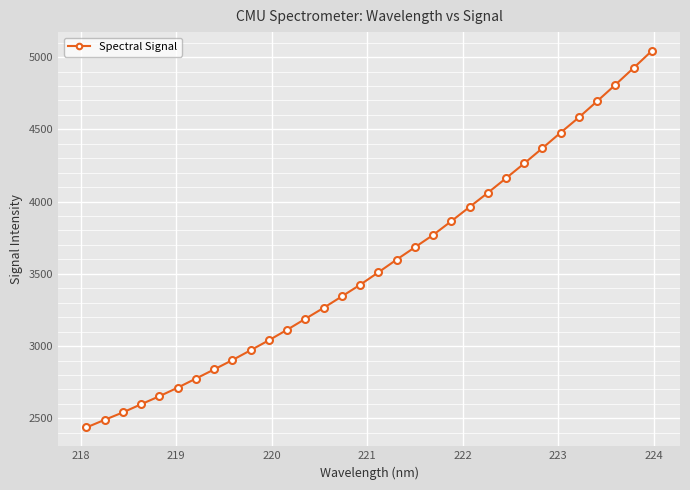

Reading right to left, transcribe all the data shown in this chart.

5042.9	4924.6	4808.2	4694.5	4582.7	4477.4	4369.8	4264.1	4161.6	4060.3	3962.4	3864.2	3768.7	3683.3	3598.0	3510.1	3424.1	3343.8	3264.3	3188.6	3112.8	3040.0	2971.1	2902.8	2838.1	2774.6	2711.8	2652.5	2597.1	2540.6	2489.1	2436.3